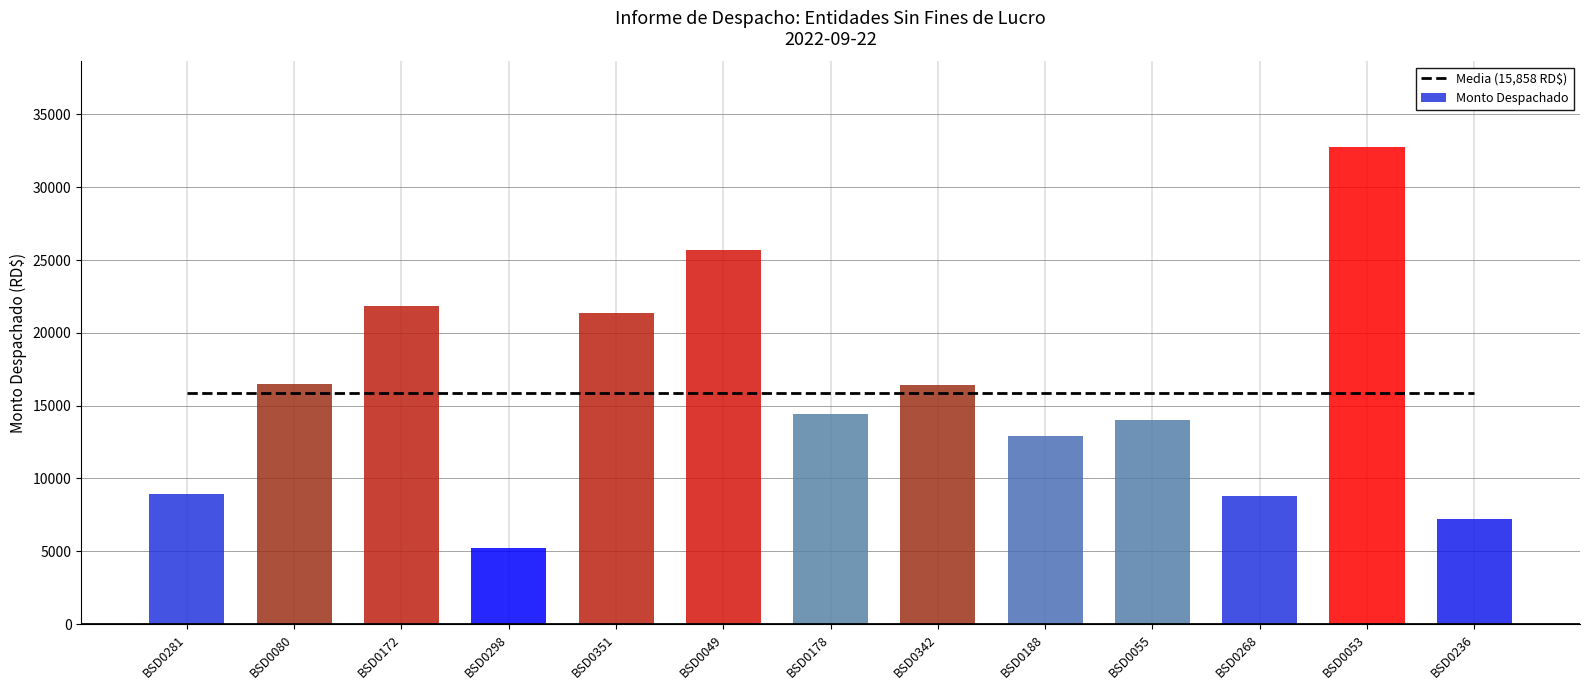

How many distinct data groups are displayed?

2